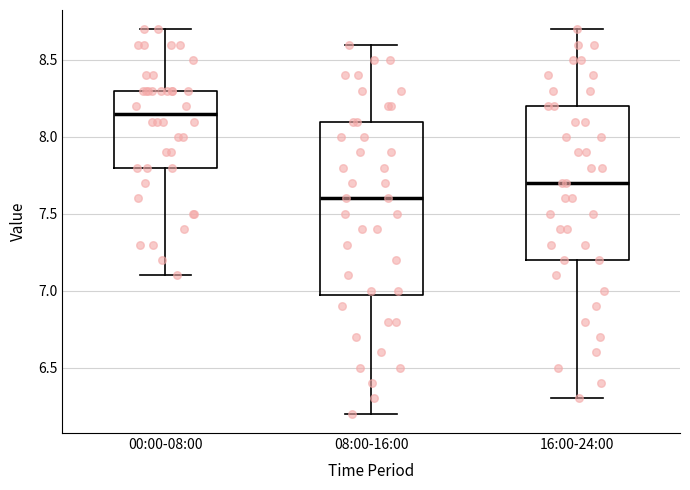

Reading left to right, transcribe this box plot: for each box, give where its median line is, the range the box spans, and where its two whiskers end, as read against the y-axis. The values are not printed on the chart, so give them approximately, as read against the axis.

00:00-08:00: median 8.15, box 7.80 to 8.30, whiskers 7.10 to 8.70
08:00-16:00: median 7.60, box 7.00 to 8.10, whiskers 6.20 to 8.60
16:00-24:00: median 7.70, box 7.20 to 8.20, whiskers 6.30 to 8.70